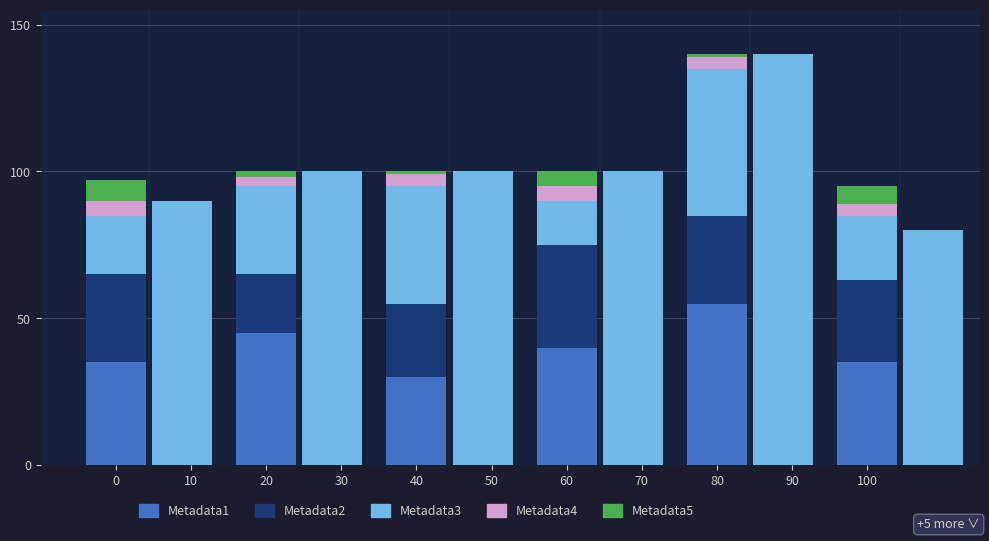

What is the value of the Metadata1 bar at the 4th from the left?

40